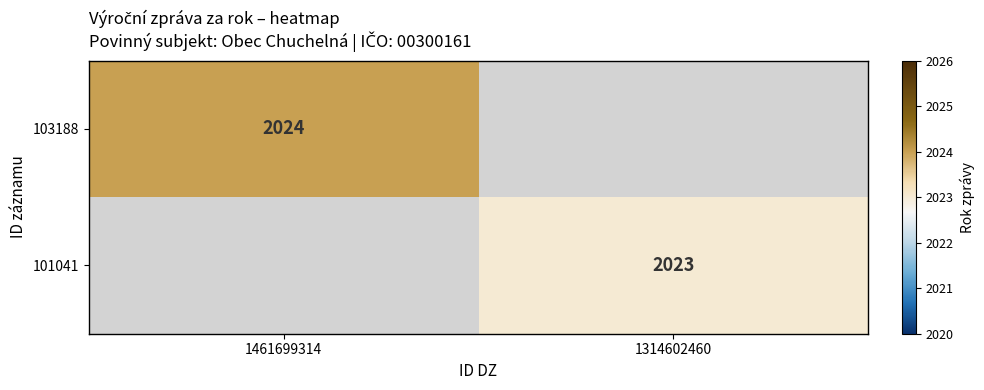

Which has a higher value, 1461699314 or 1314602460?

1461699314